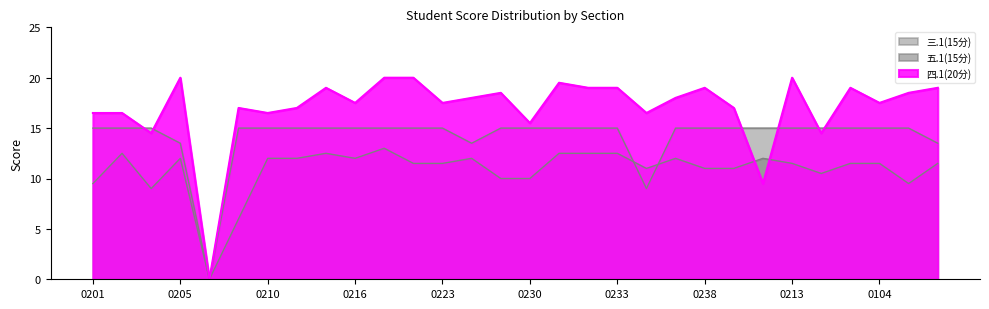

True or false: 三.1(15分) has a value of 15.0 at 2237130104.

True